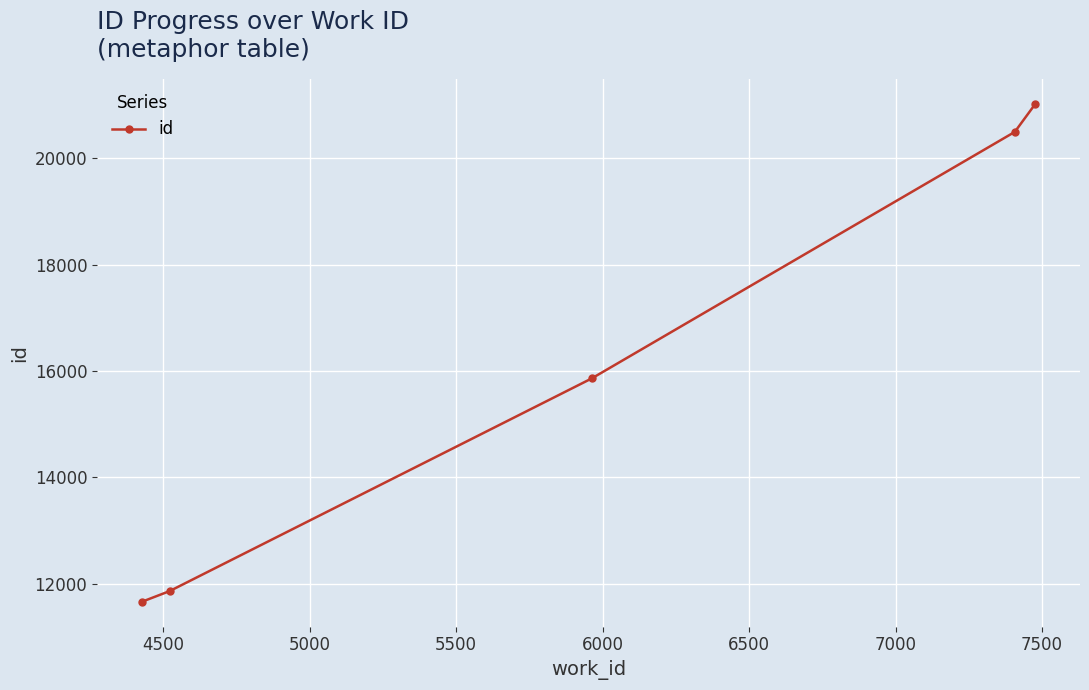

Does the chart have visible grid lines?

Yes